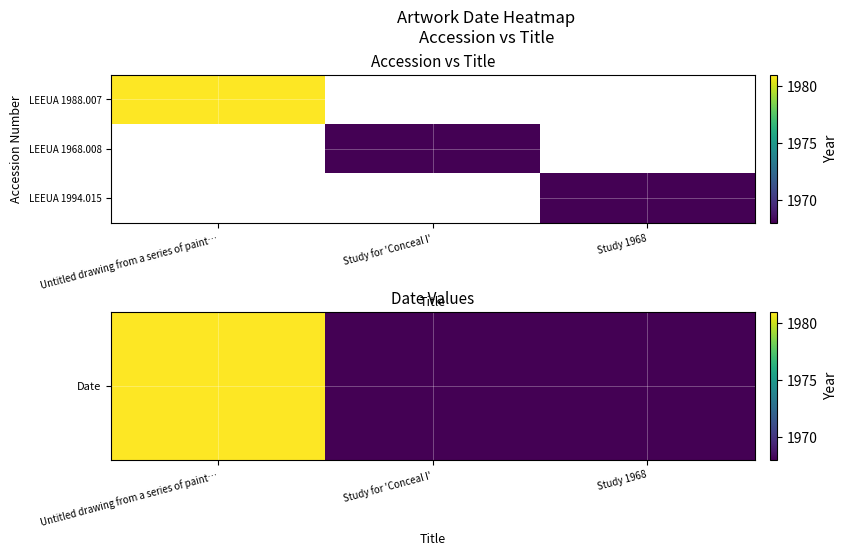

What is the greatest value displayed?

1981.0